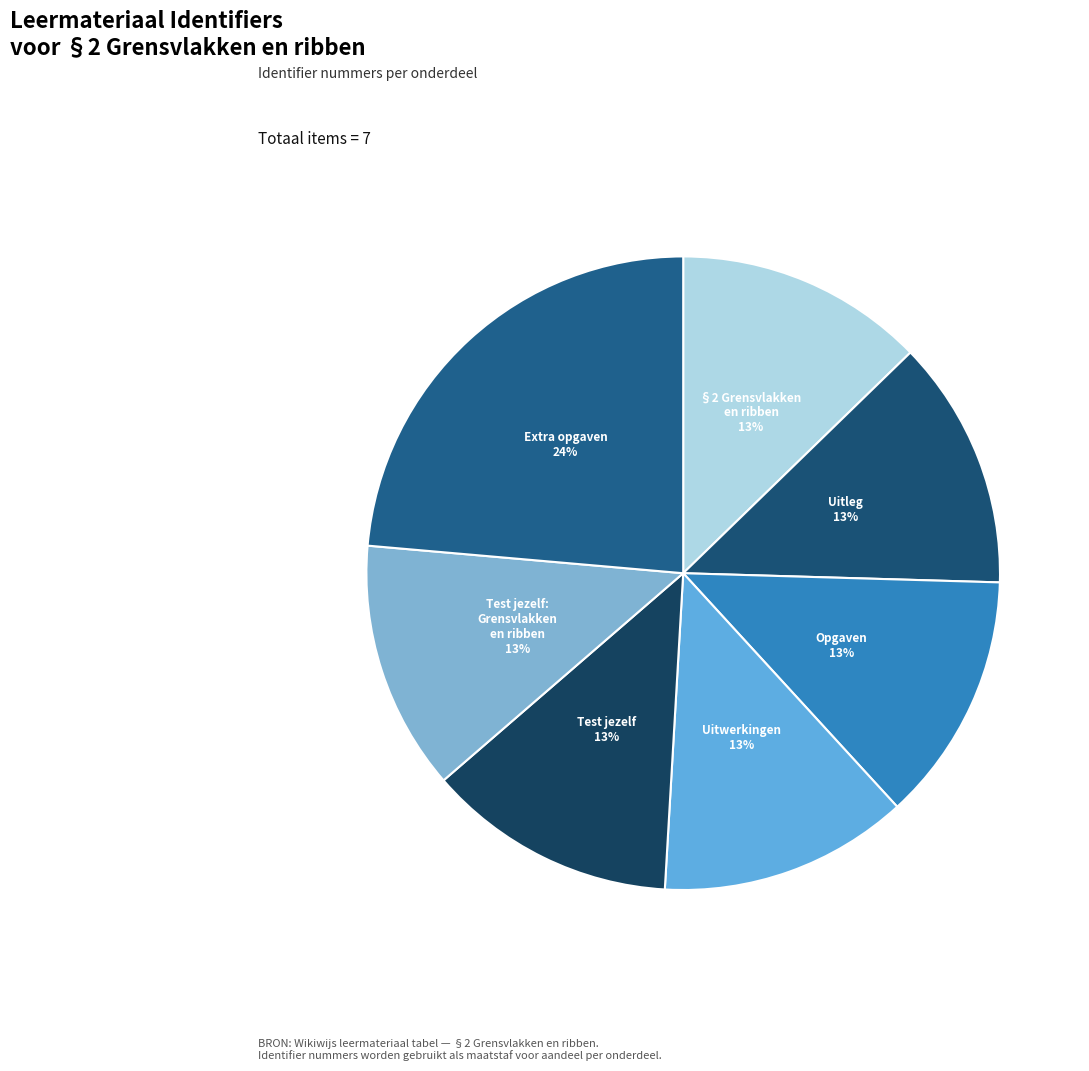

Count the number of slices in the pie.

7